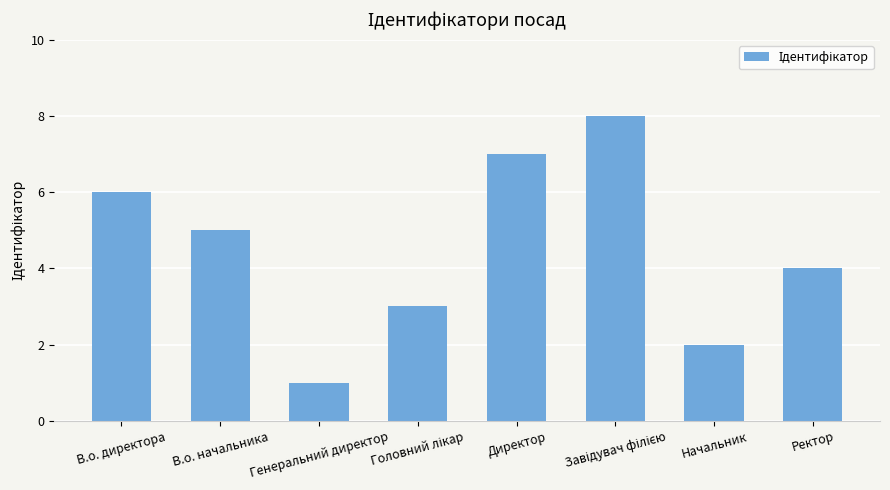

How many data points does each series have?

8